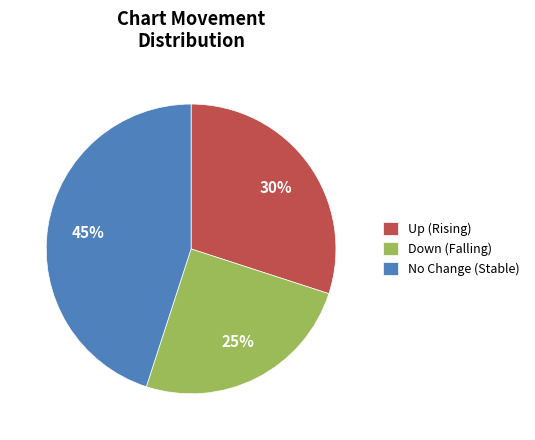

What percentage is the Down (Falling) slice, to the nearest percent?

25%